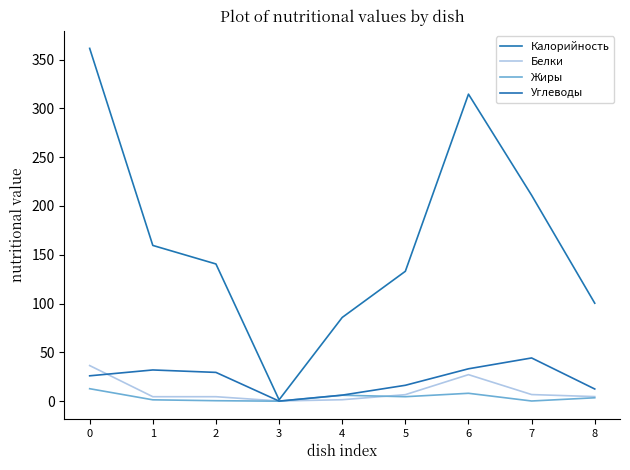

What are all the series names shown in the legend?

Калорийность, Белки, Жиры, Углеводы